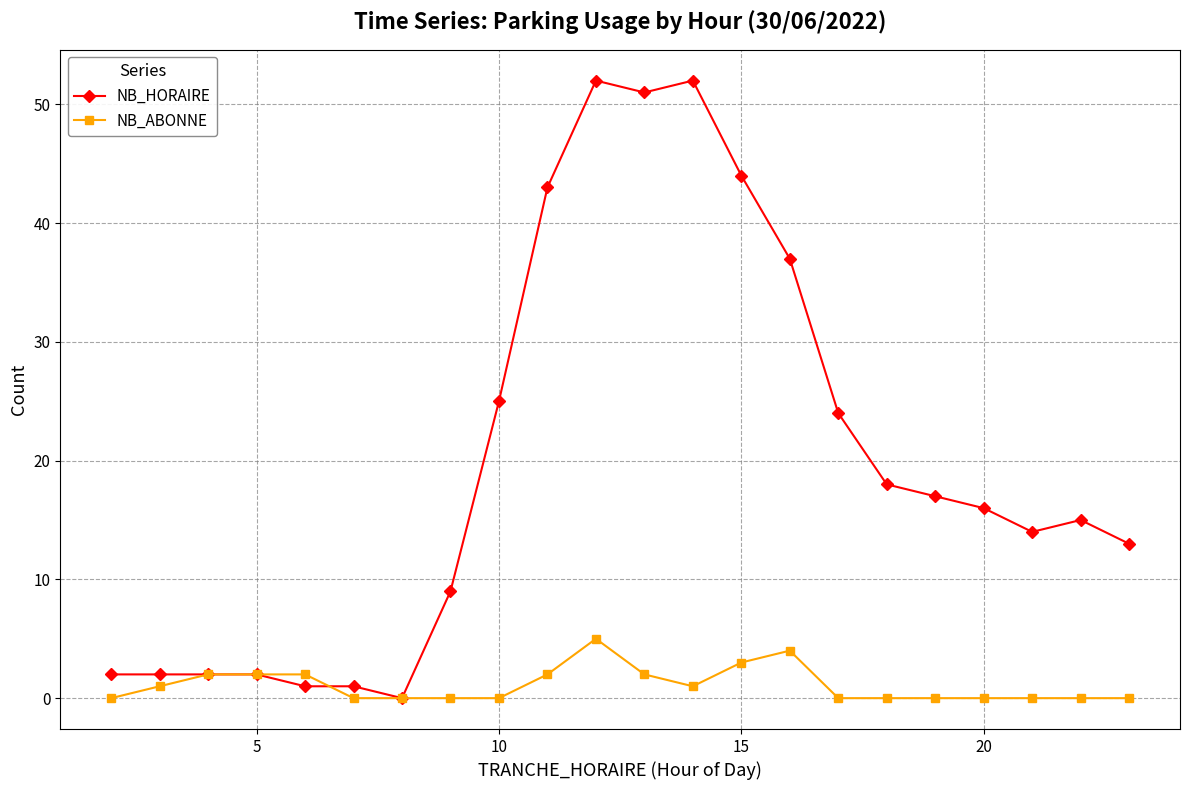

Which series ends up on top after the final intersection of NB_ABONNE and NB_HORAIRE?

NB_HORAIRE